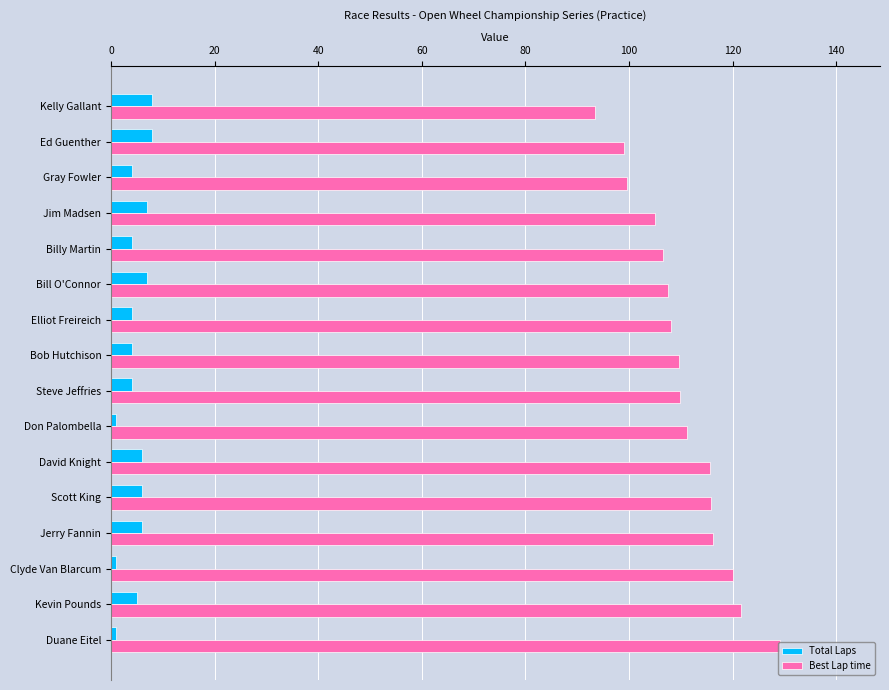

What value does the Best Lap time series have at Bob Hutchison?

109.6